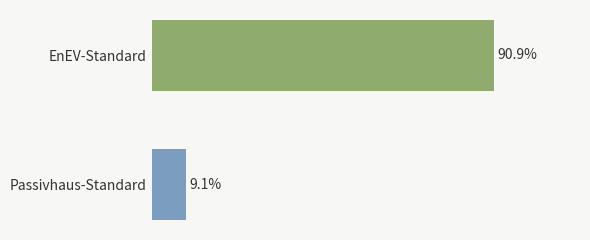

Are the bars horizontal?

Yes